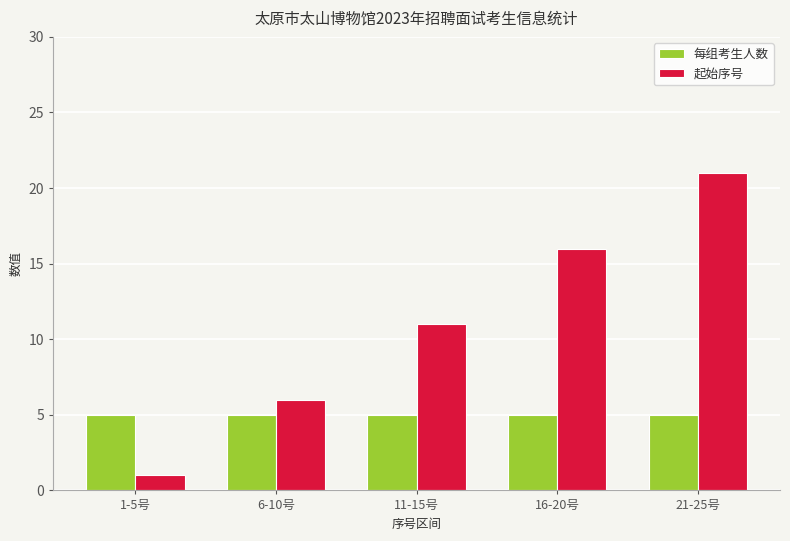

What is the total value across all series at 21-25号?

26